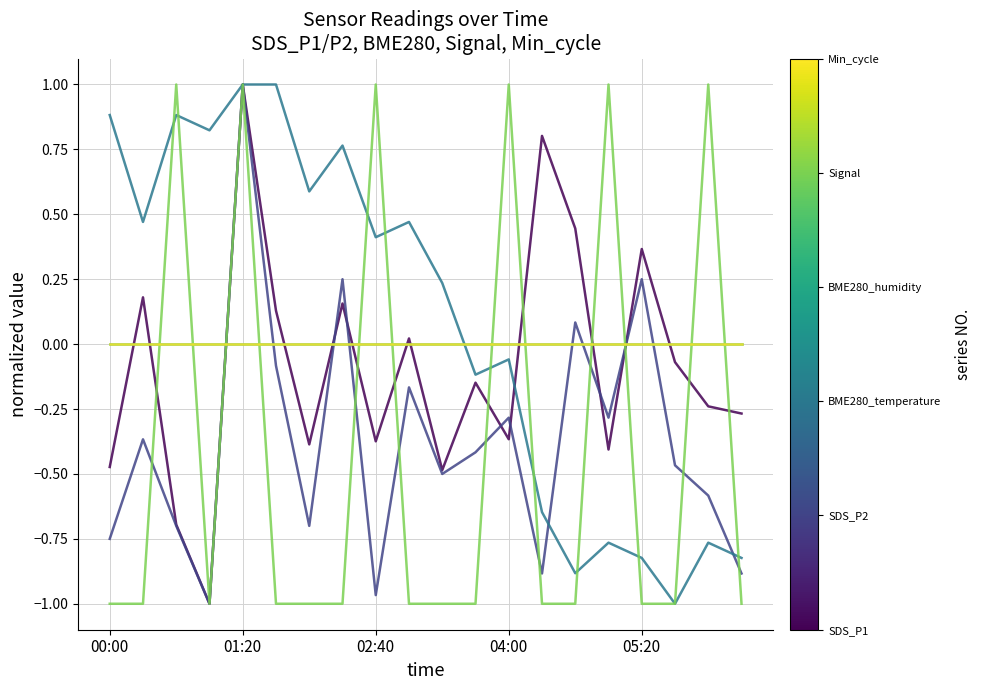

Does the chart display data point markers on the line(s)?

No